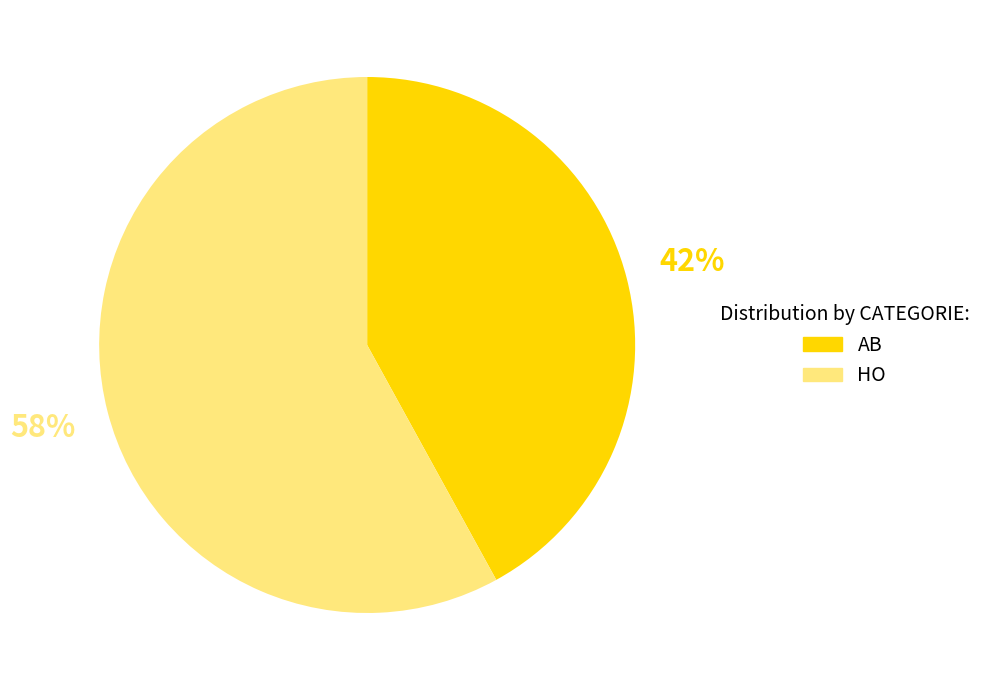

To the nearest percent, what percentage of the pie is HO?

58%